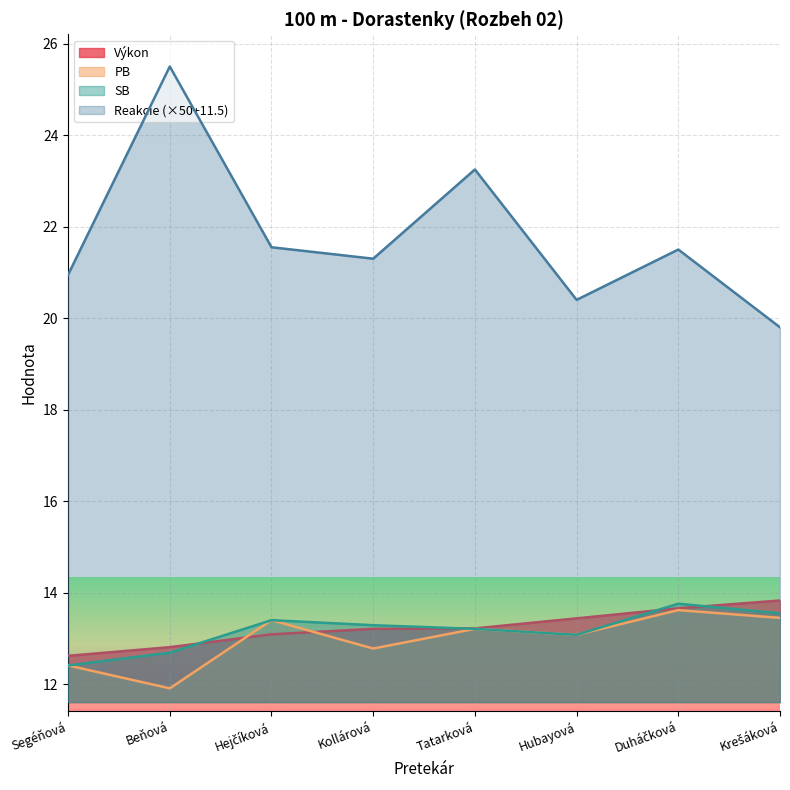

Is it true that Výkon equals 6.0 at Duháčková?

False